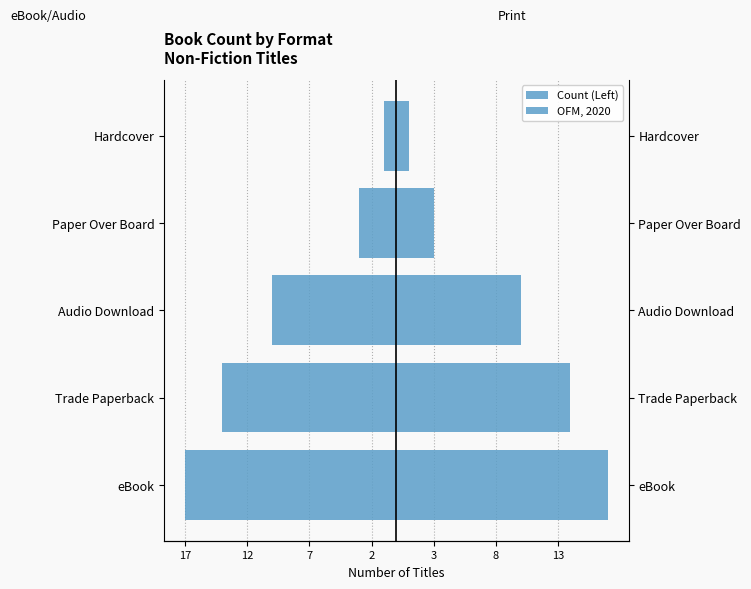

Rank the series at Paper Over Board from lowest to highest value.

Count (Left), OFM, 2020